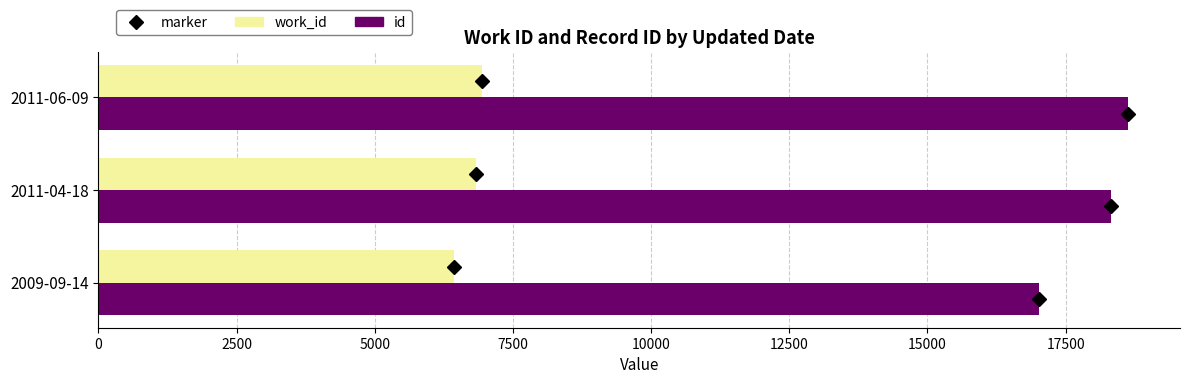

At how many categories does at least one series exceed 8192?

3